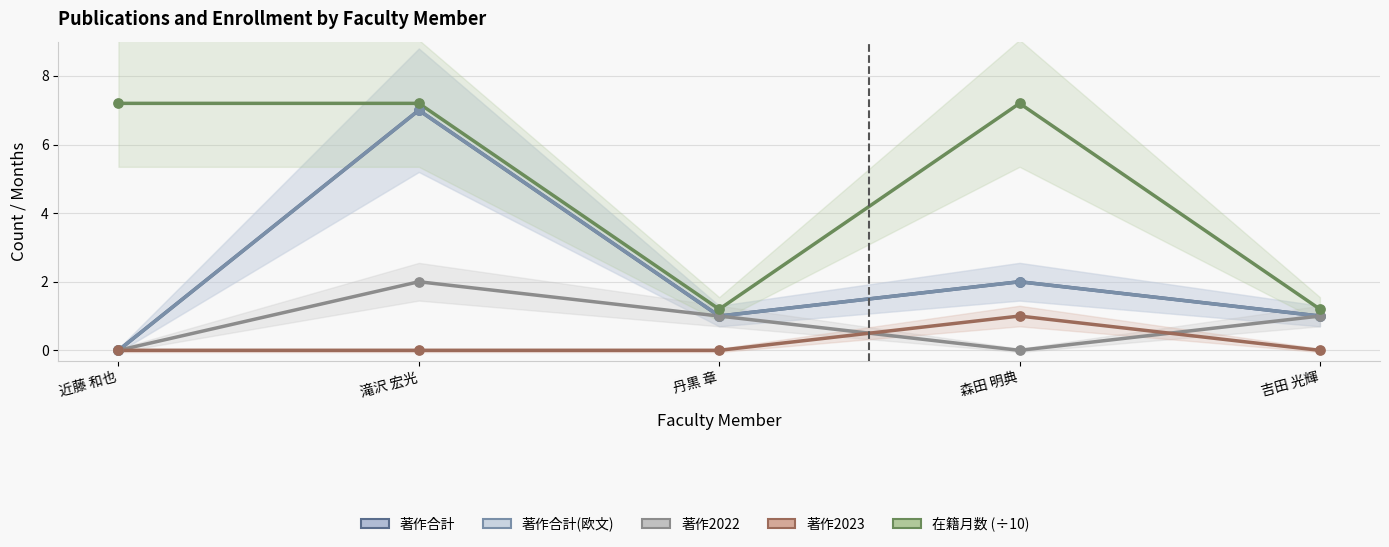

What are all the series names shown in the legend?

著作合計, 著作合計(欧文), 著作2022, 著作2023, 在籍月数